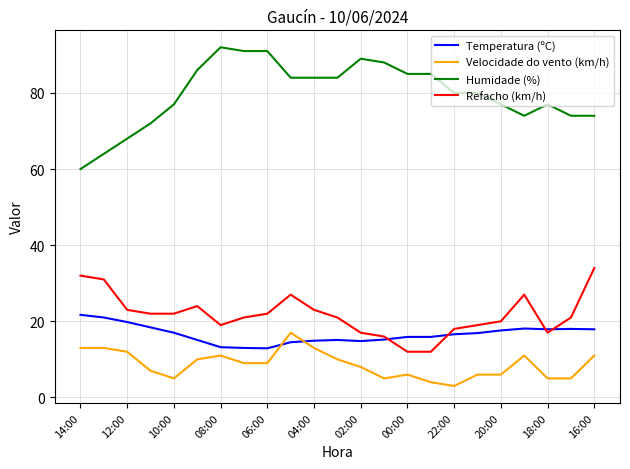

Which series has the largest range (max minus min)?

Humidade (%)